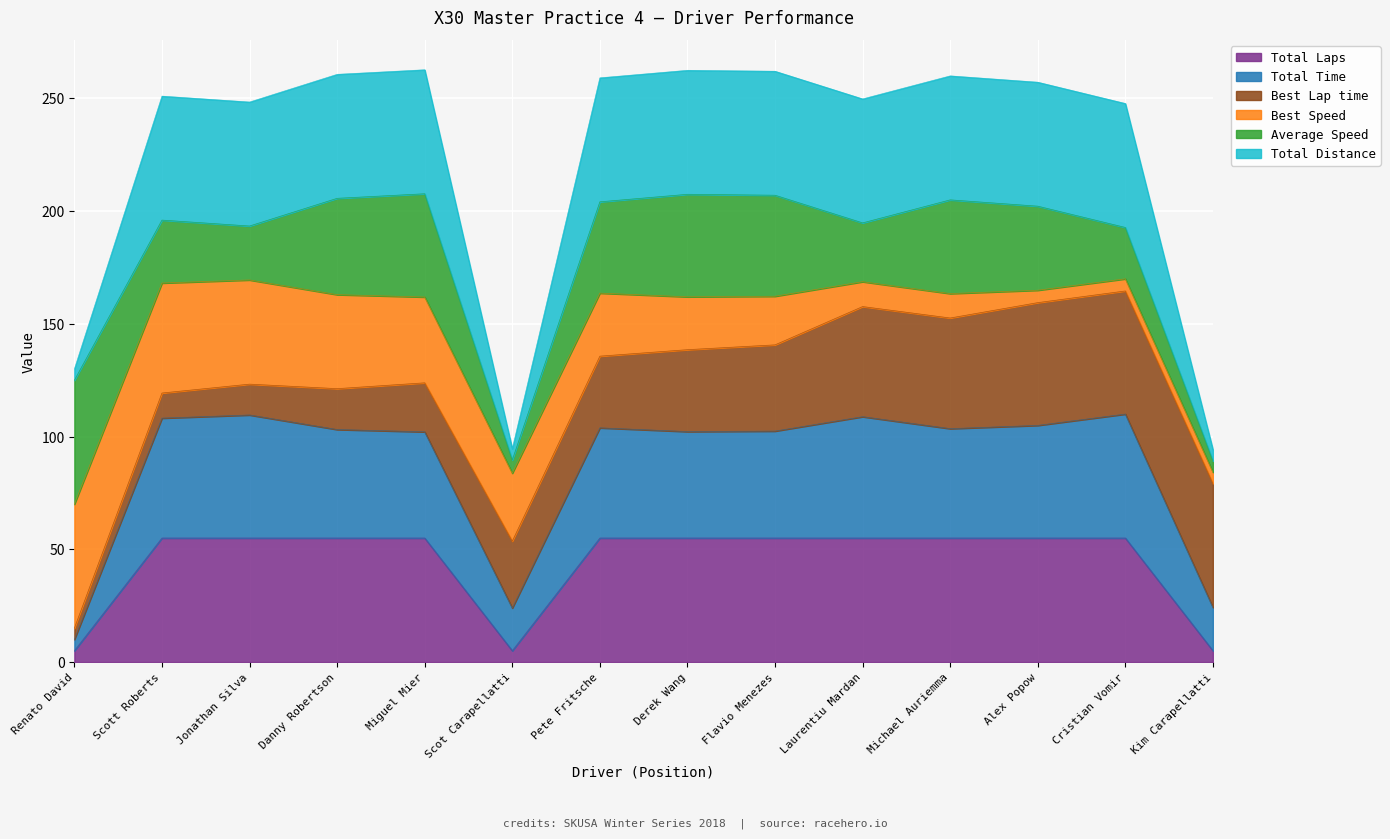

Which category has the highest value in the Total Time series?

Cristian Vomir